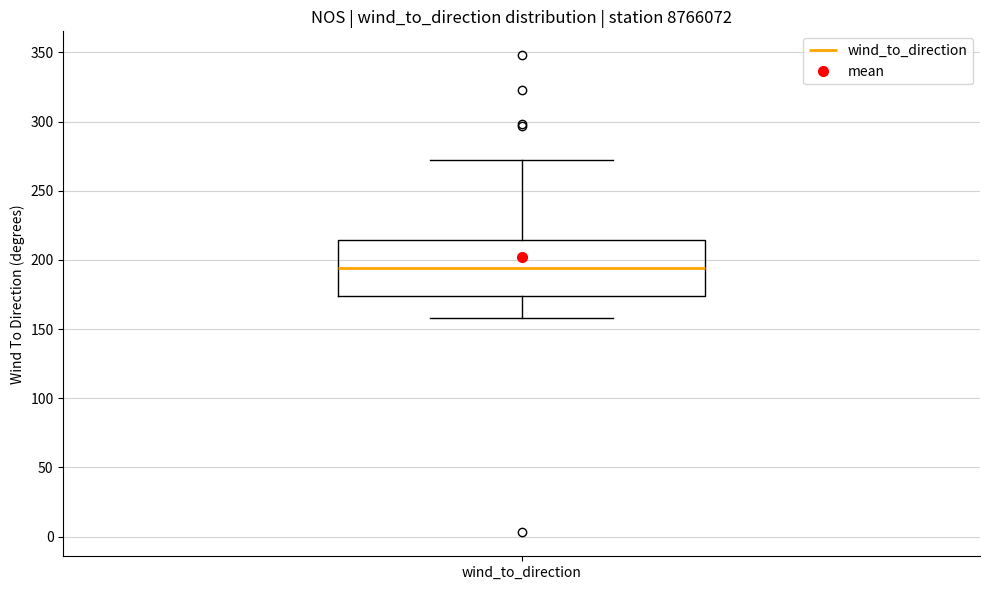

Transcribe this box plot: give where the median line is, the range the box spans, and where the two whiskers end, as read against the y-axis. The values are not printed on the chart, so give them approximately, as read against the axis.

median 195, box 175 to 215, whiskers 160 to 270